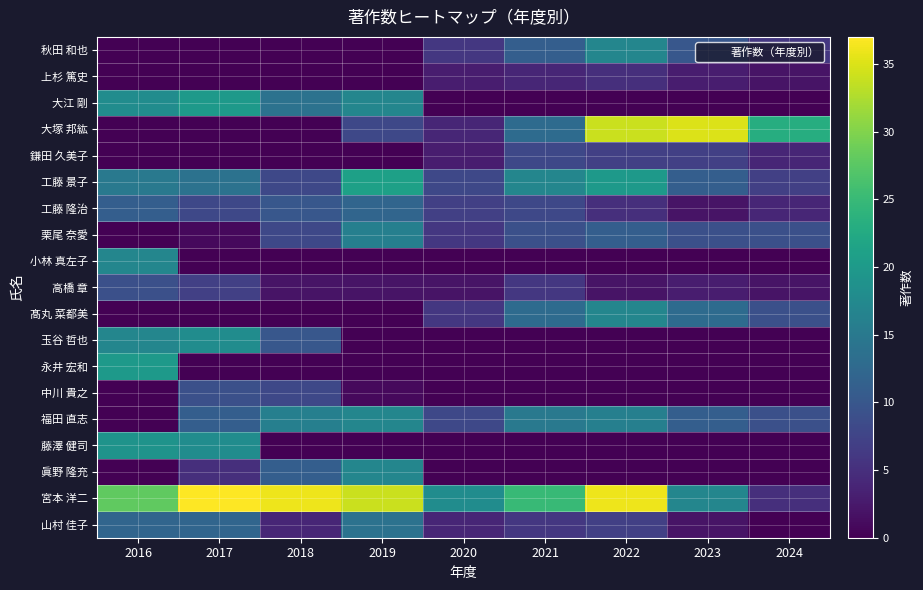

Rank the series at 2020 from lowest to highest value.

大江 剛, 小林 真左子, 玉谷 哲也, 永井 宏和, 中川 貴之, 藤澤 健司, 眞野 隆充, 高橋 章, 上杉 篤史, 鎌田 久美子, 大塚 邦紘, 山村 佳子, 秋田 和也, 栗尾 奈愛, 髙丸 菜都美, 工藤 隆治, 工藤 景子, 福田 直志, 宮本 洋二